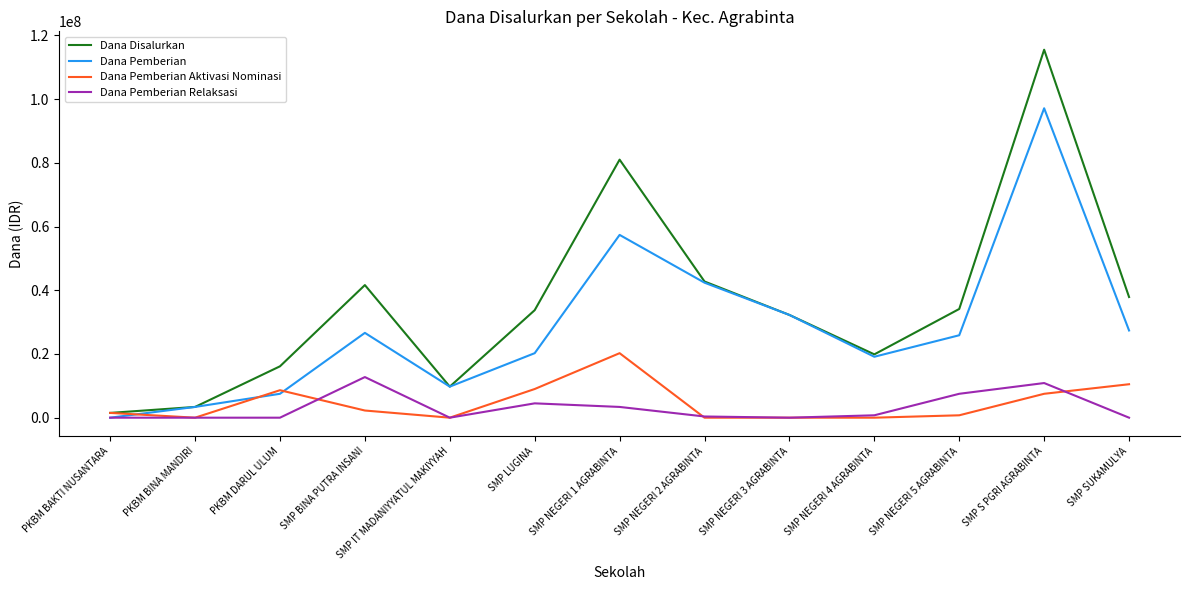

Is it true that Dana Disalurkan equals 32666265 at SMP NEGERI 4 AGRABINTA?

False